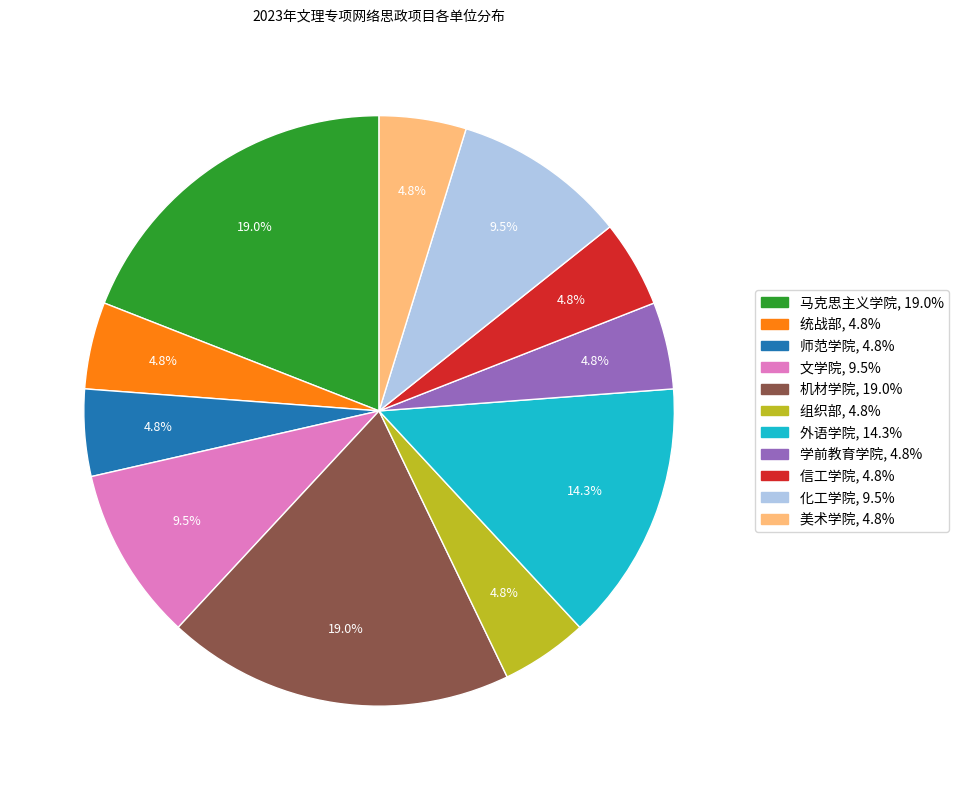

Is 美术学院 the majority of the pie?

No